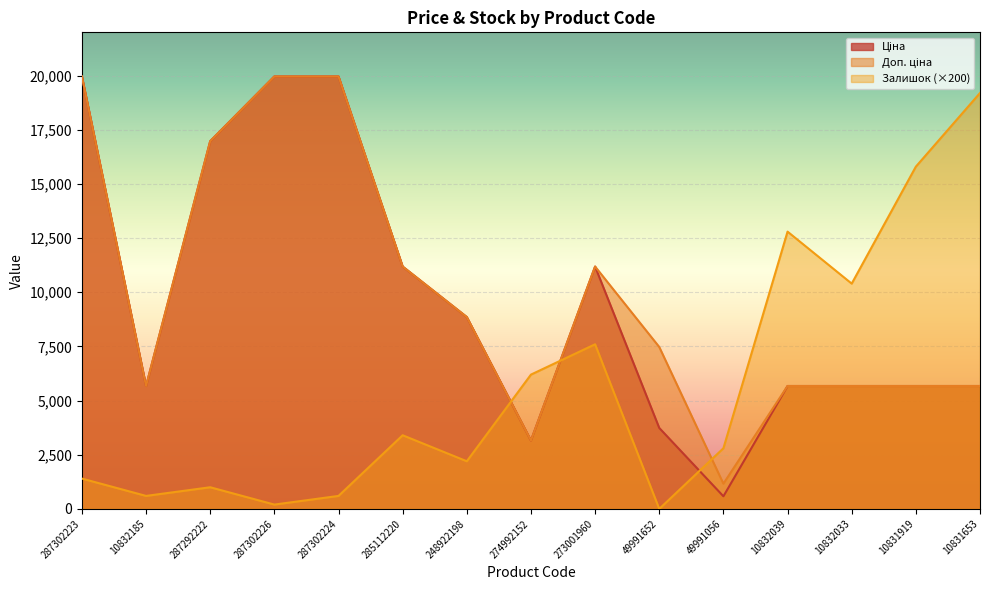

Where is the first local maximum for Залишок?

287292222